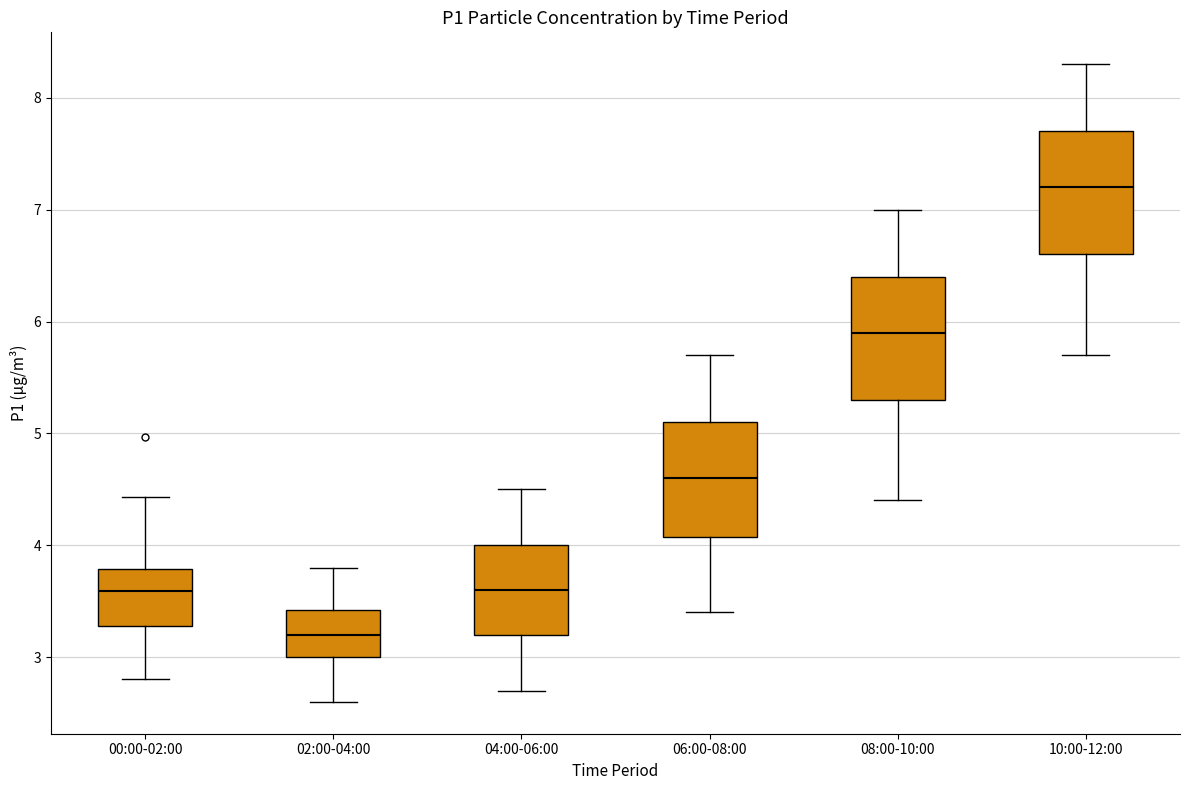

Where is the upper edge of the box for 10:00-12:00 on the y-axis? The values are not printed on the chart, so give them approximately, as read against the axis.

7.7